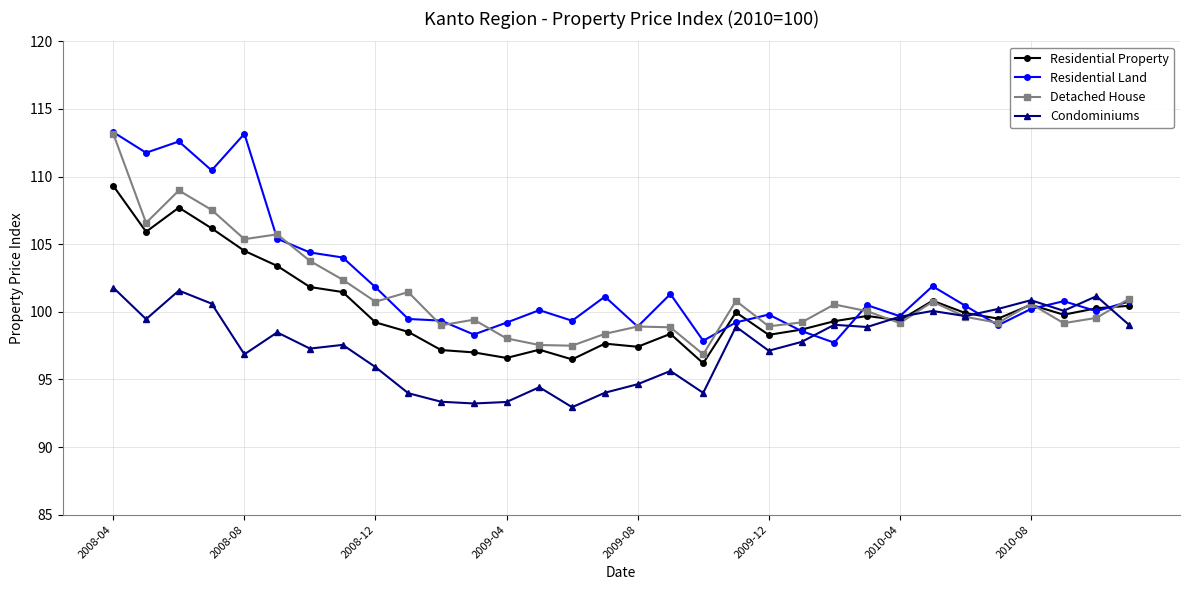

What is the lowest value of the Residential Property series?

96.2